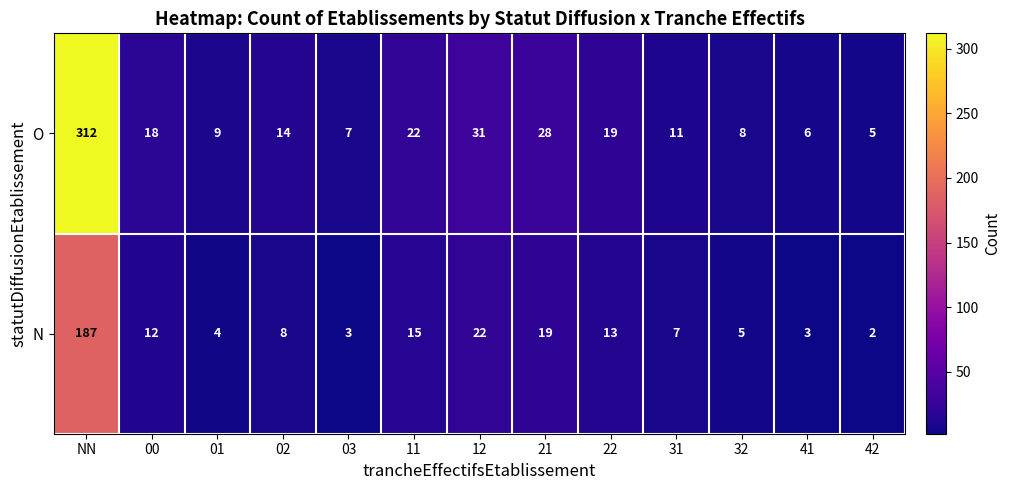

List the series in order of their peak value, highest first.

O, N